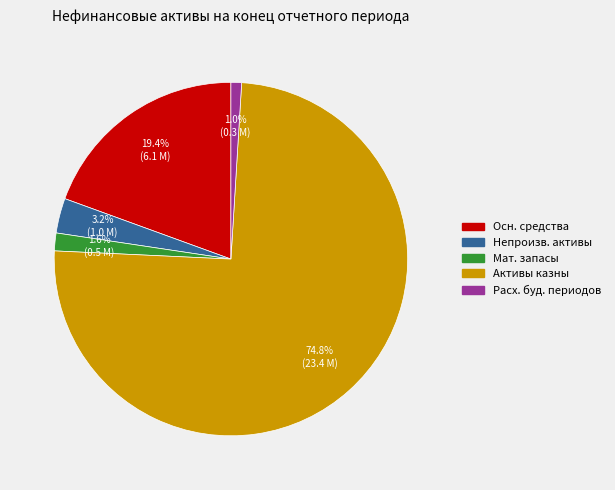

Does any single category account for the majority?

Yes